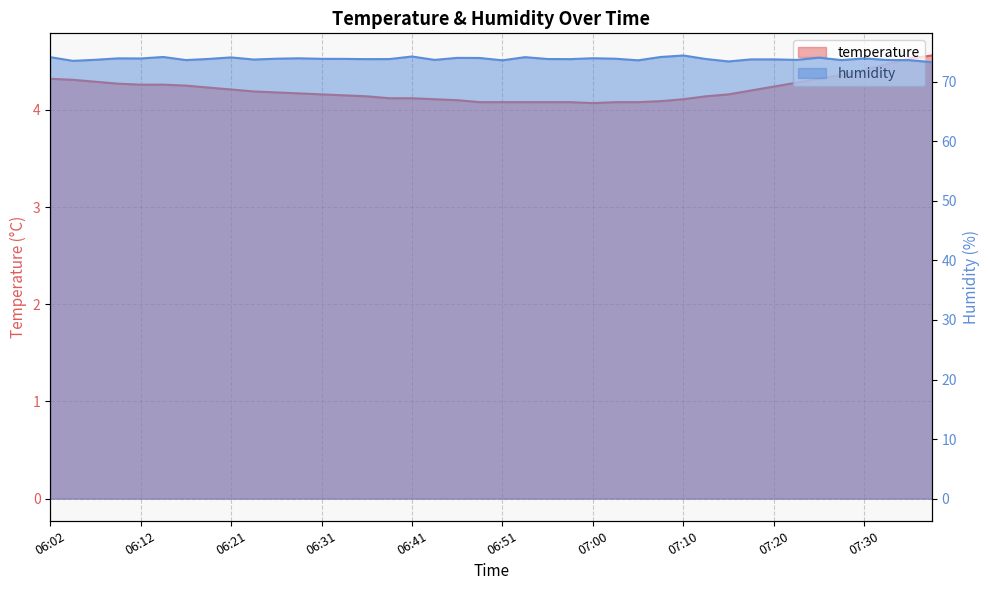

What position from the right is 06:58?

17